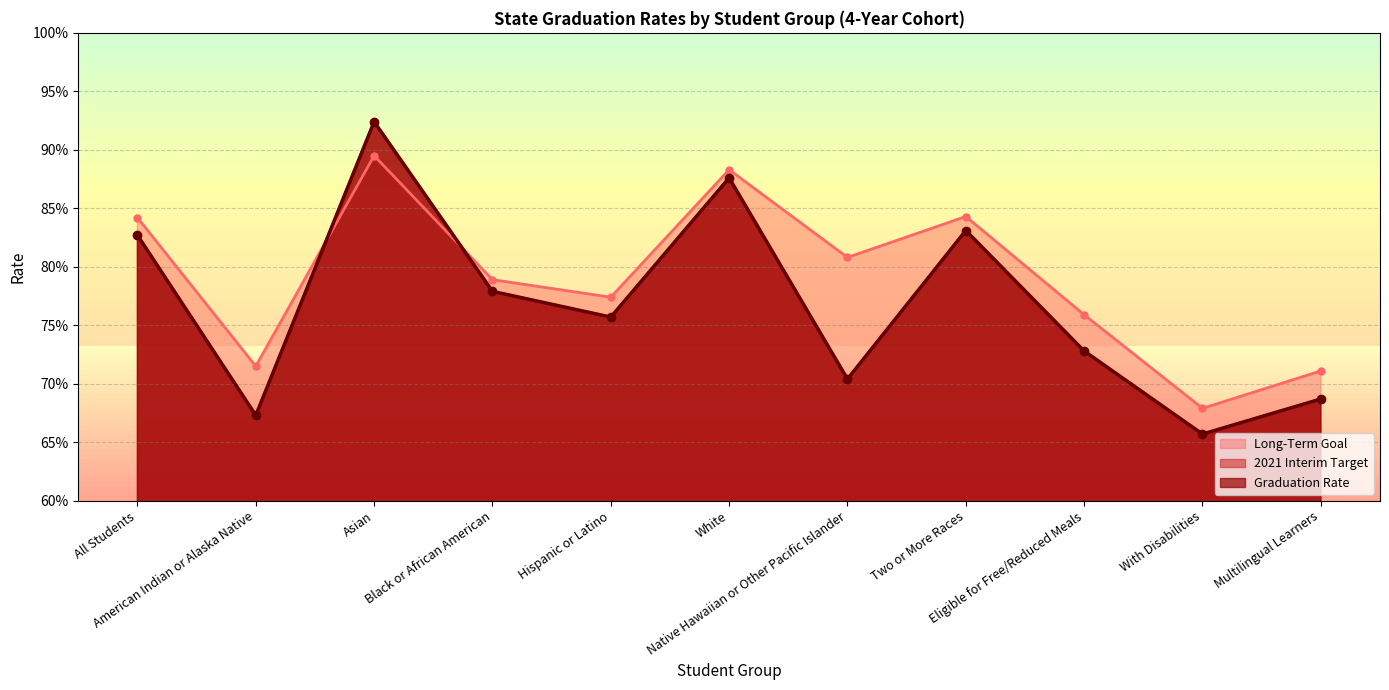

What is the smallest value displayed?

0.7